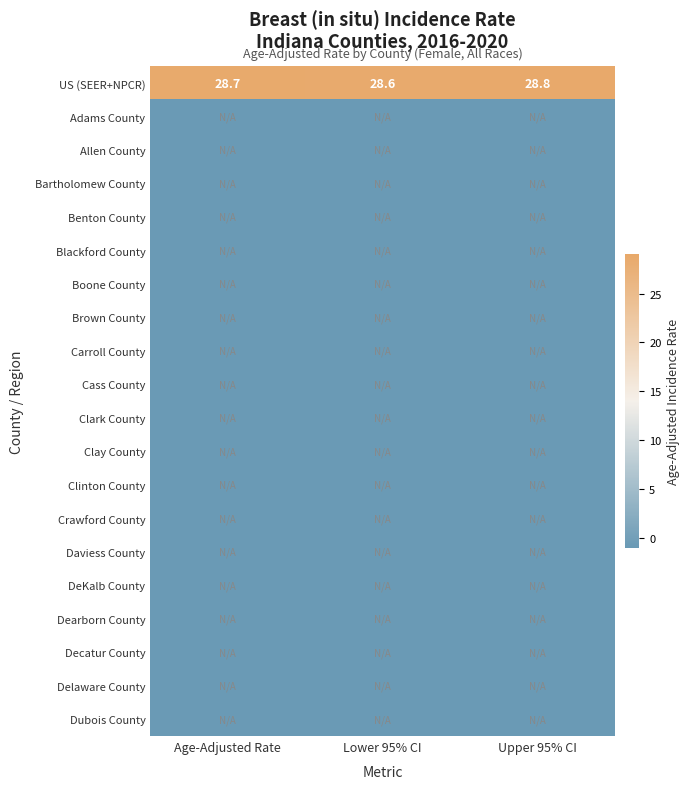

What is the lowest value of the US (SEER+NPCR) series?

28.6